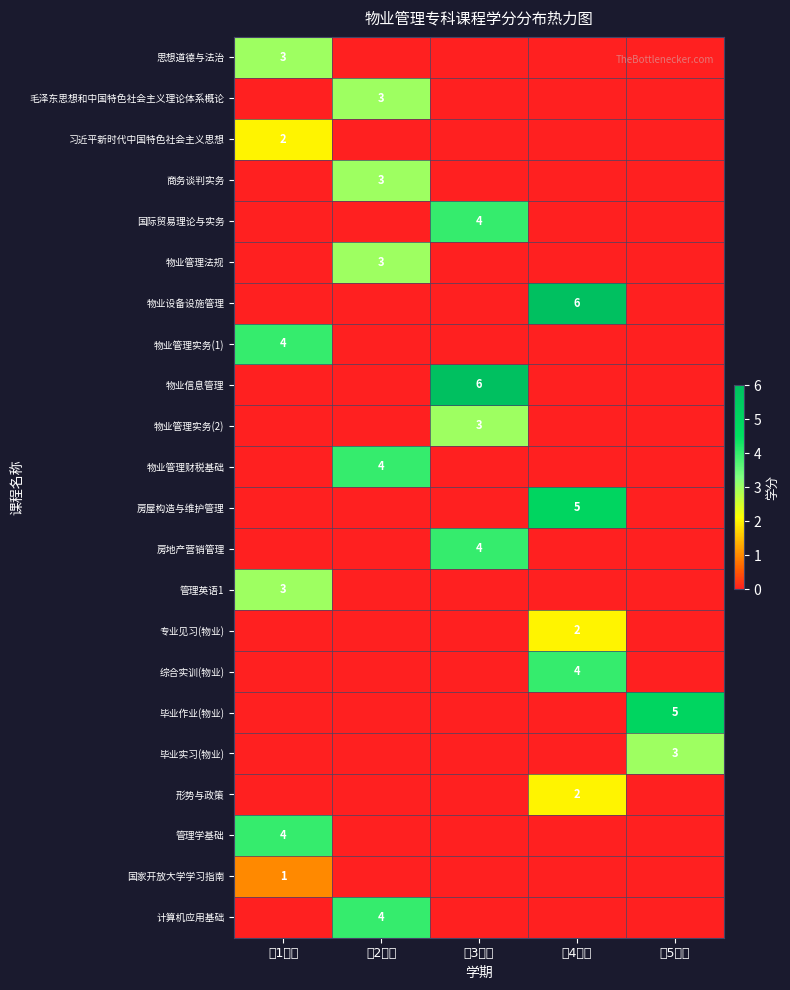

Is the value of 形势与政策 at 第4学期 greater than the value of 物业管理实务(1) at 第1学期?

No